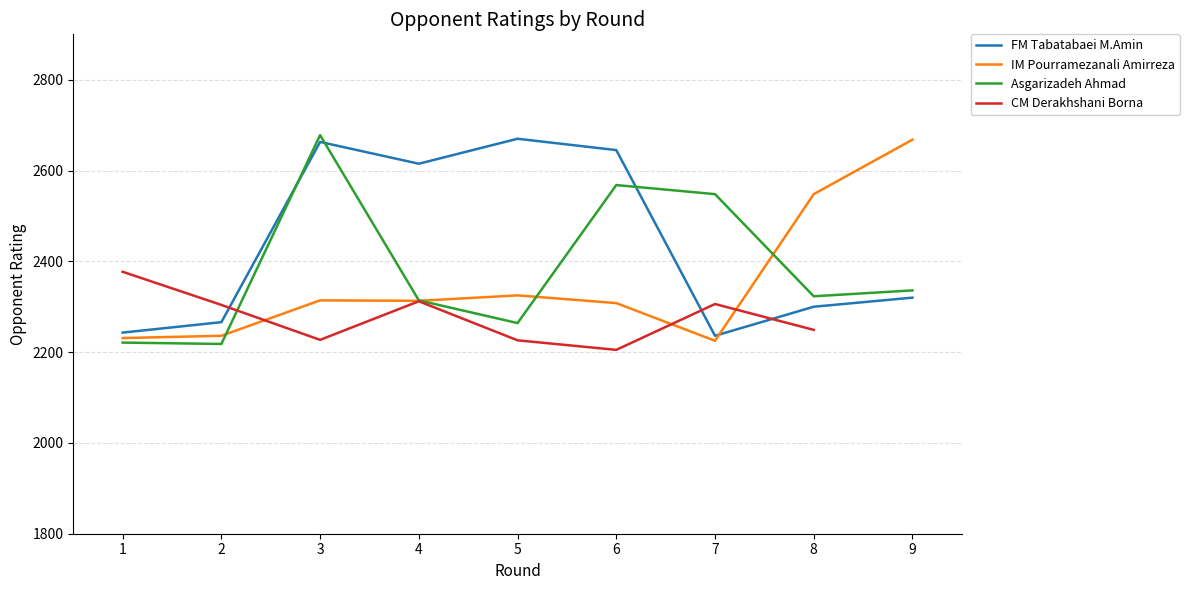

Which category has the highest value in the FM Tabatabaei M.Amin series?

5